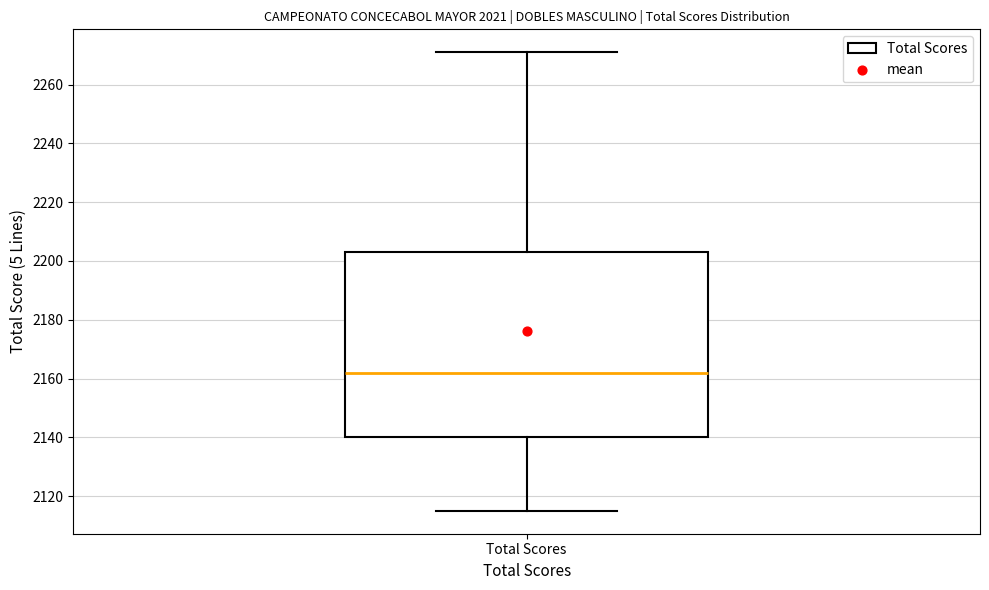

Read this box plot against the y-axis: the position of the median line, the range covered by the box, and the ends of both whiskers. The values are not printed on the chart, so give them approximately, as read against the axis.

median 2162, box 2140 to 2204, whiskers 2116 to 2272